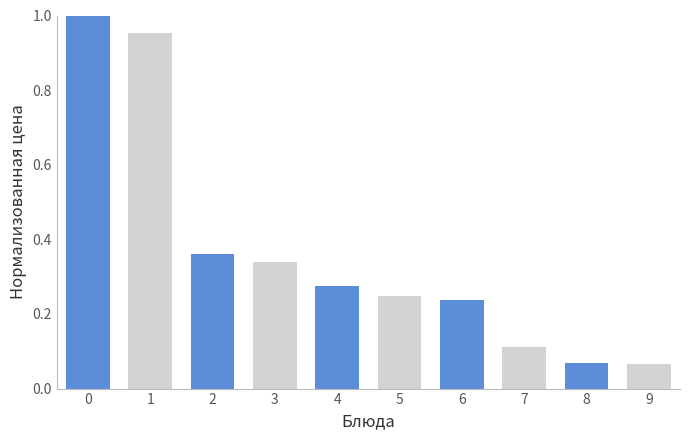

What is the sum of all values?

3.7